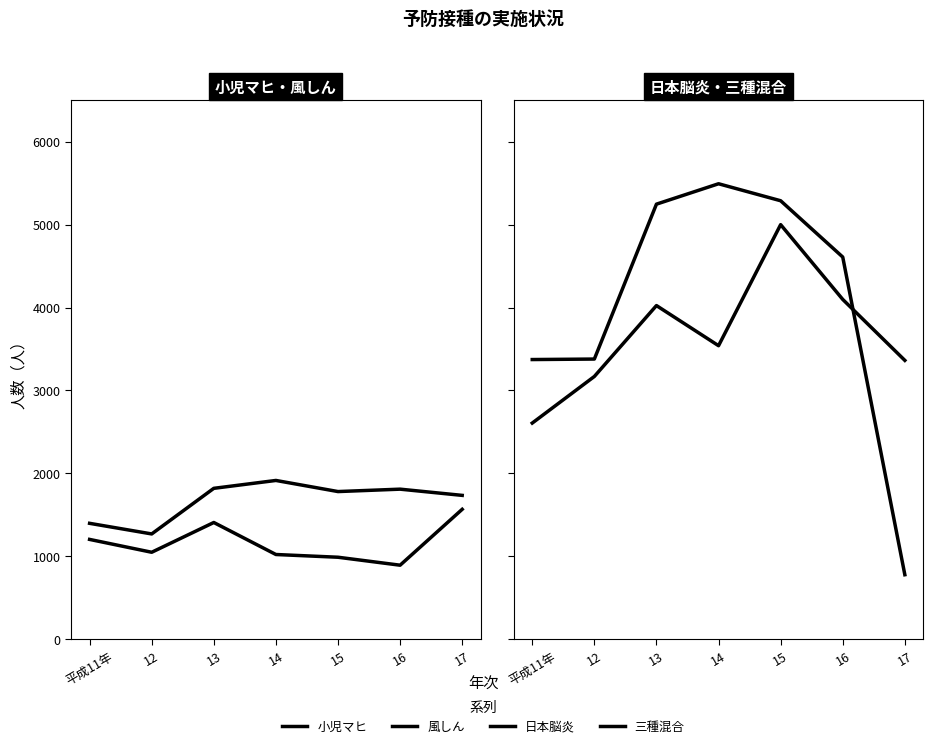

What is the minimum value for 風しん?

893